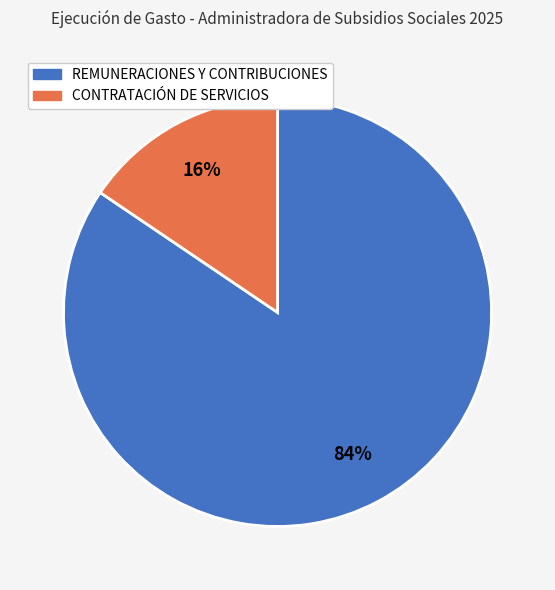

How many slices are in this pie chart?

2